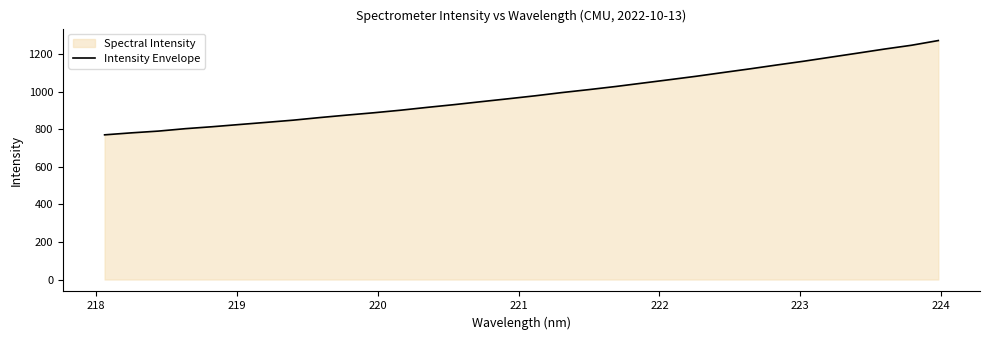

What is the maximum value shown in the chart?

1271.8